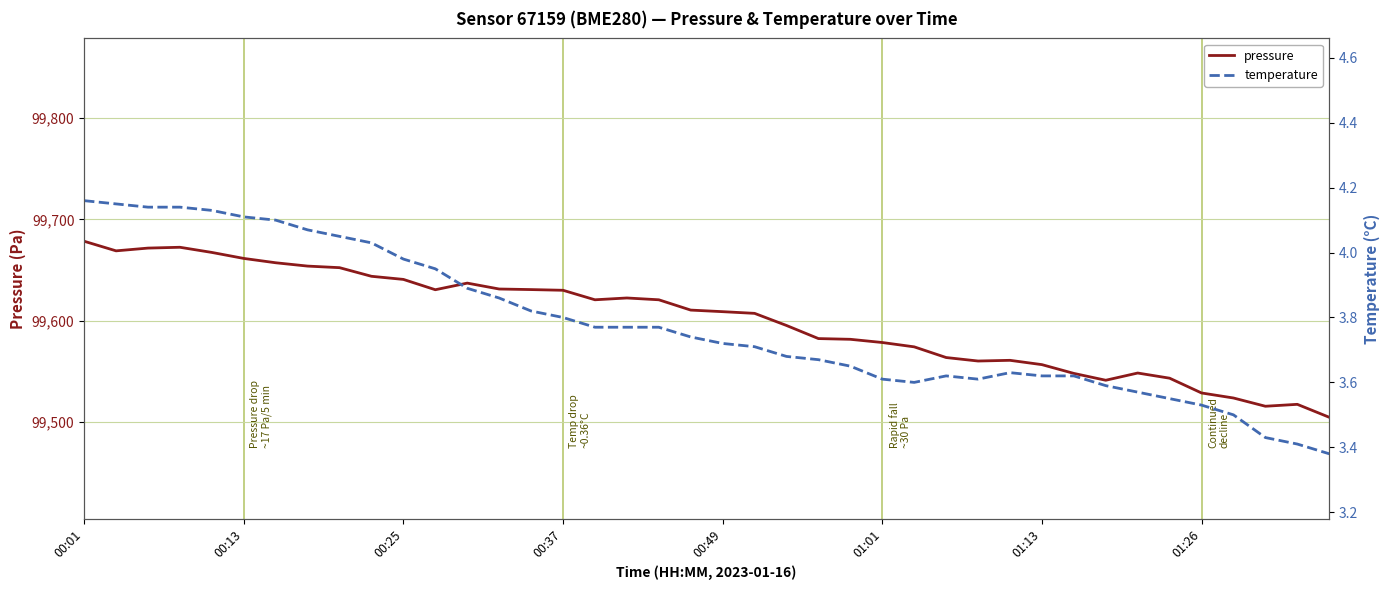

Which category has the highest value in the temperature series?

00:01